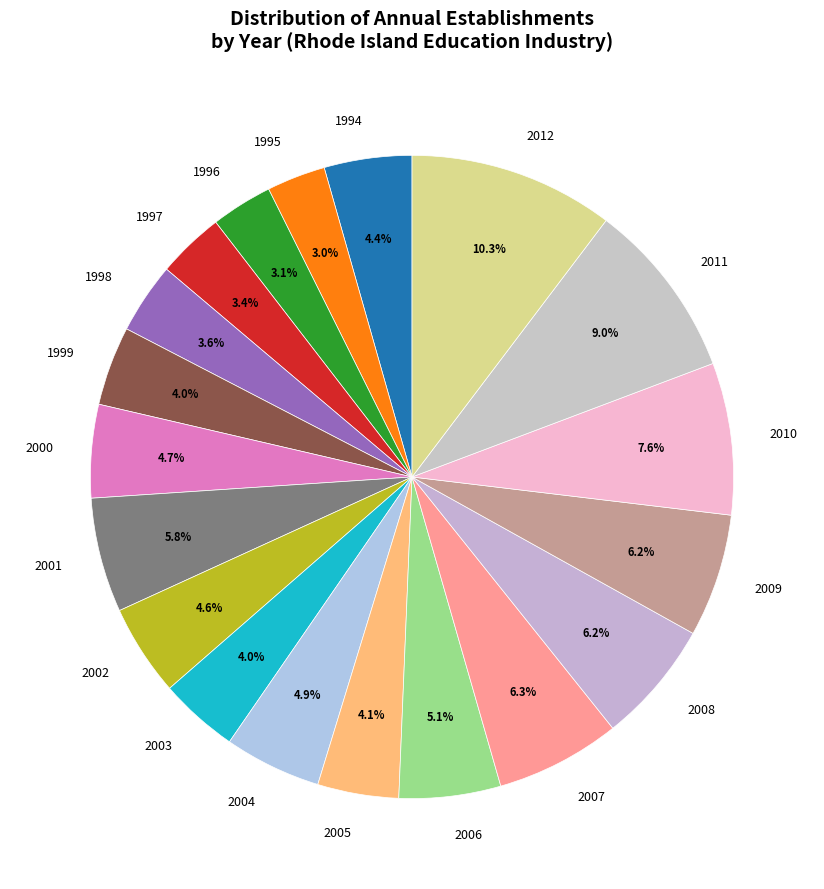

What is the ratio of the value at 2008 to the value at 1997?

1.8